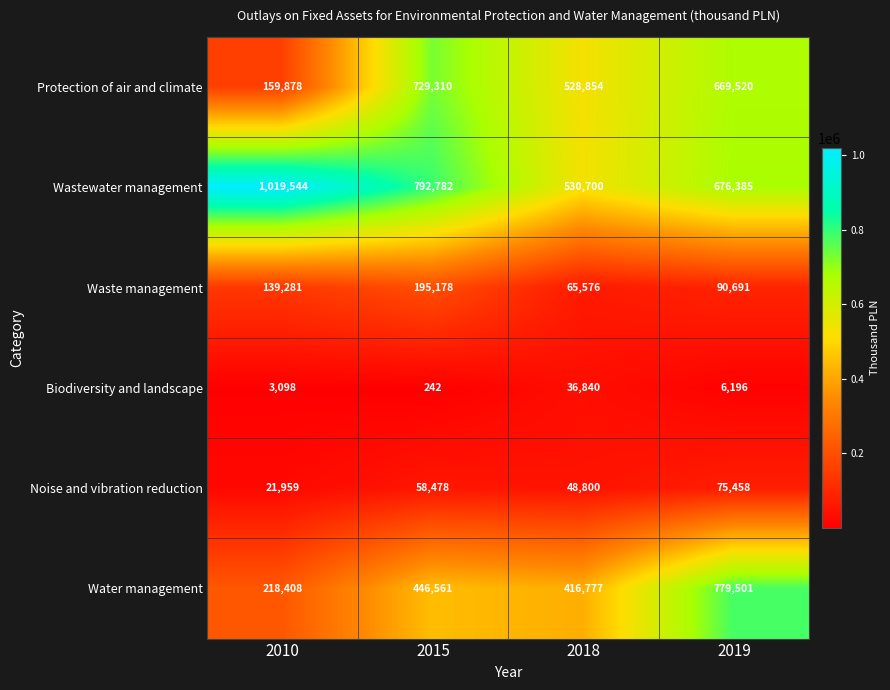

At 2010, list the series in order from smallest to largest.

Biodiversity and landscape, Noise and vibration reduction, Waste management, Protection of air and climate, Water management, Wastewater management